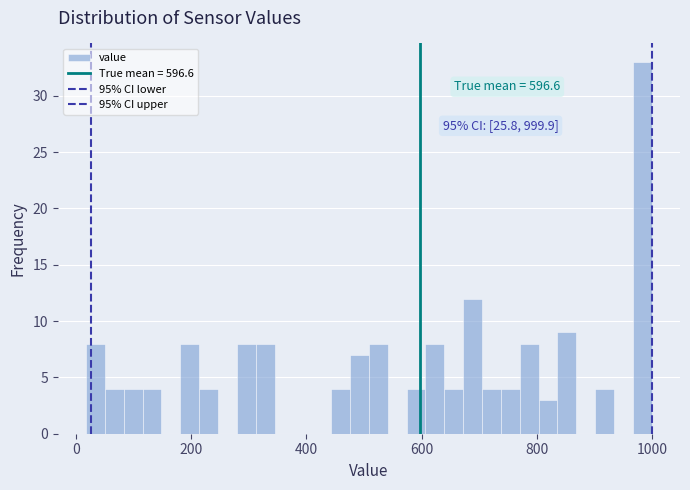

Around what value on the x-axis is the tallest bar? Give the approximate position of its centre, as read against the axis.

980